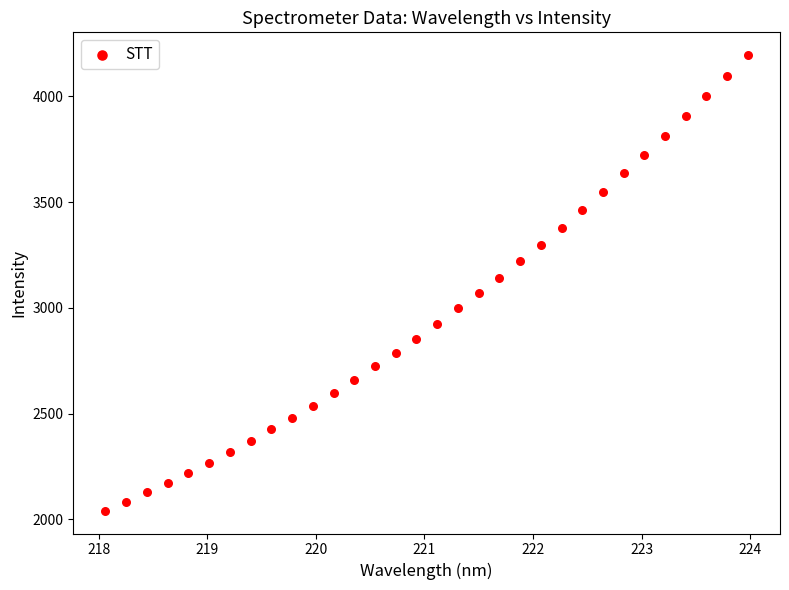

What is the range of X values (max minus min)?

5.9